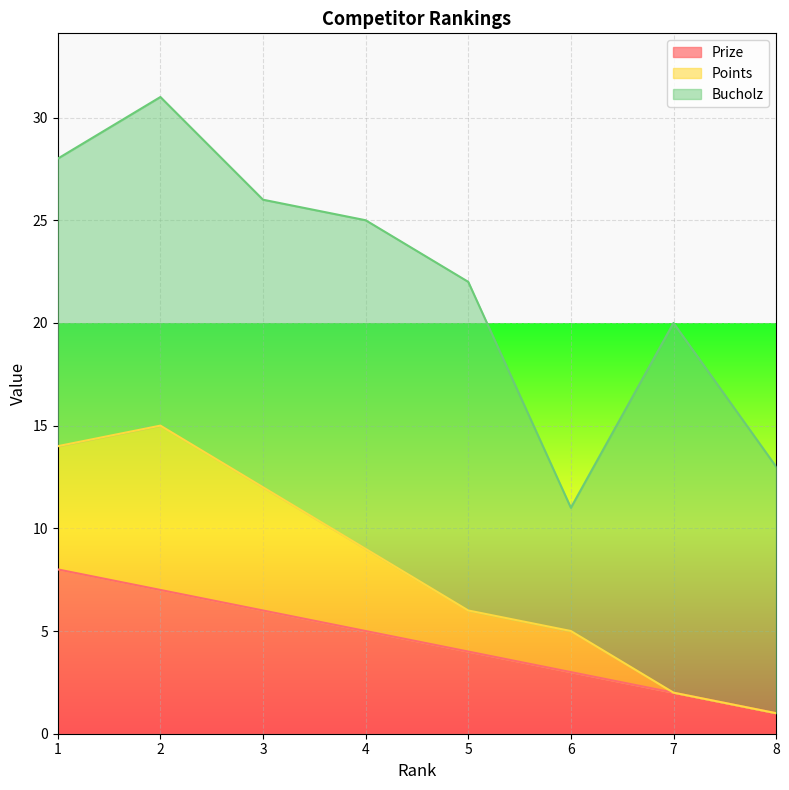

What is the highest value of the Prize series?

8